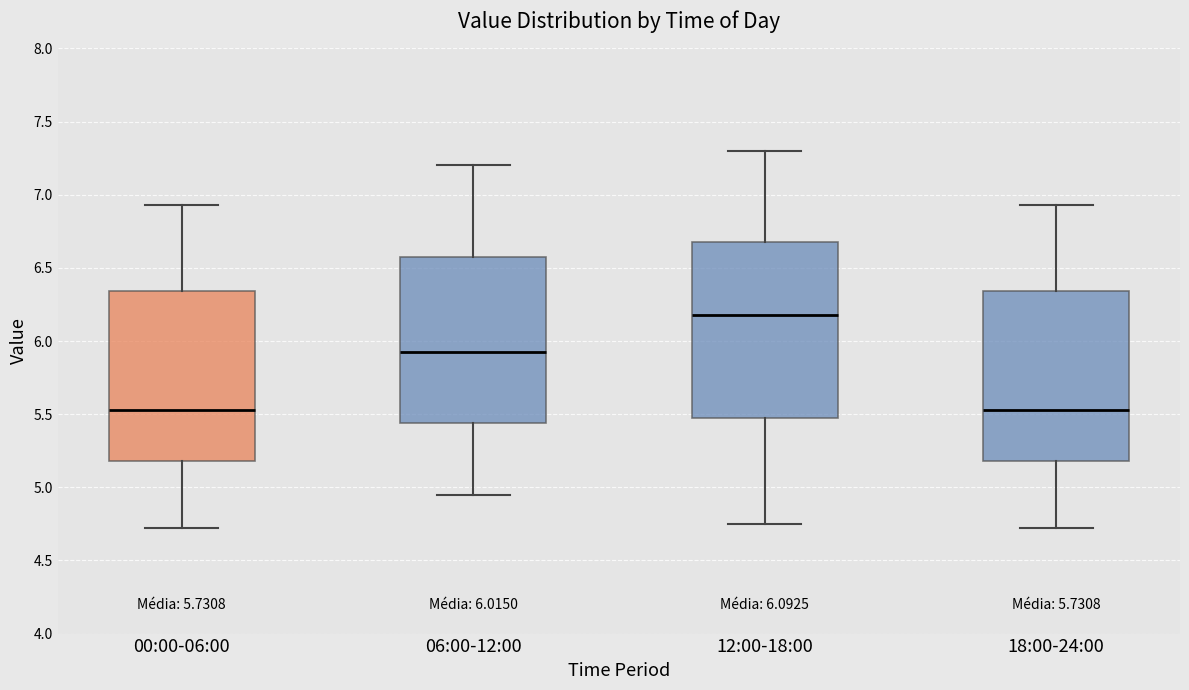

Which box has the highest median line?

12:00-18:00